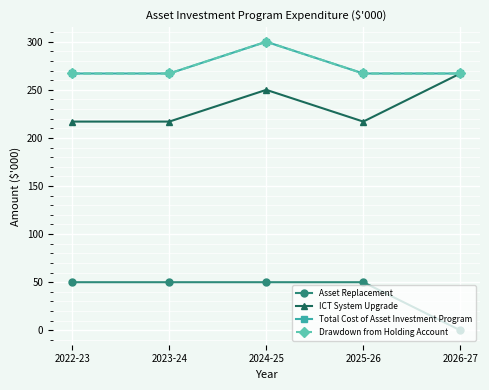

Is it true that Total Cost of Asset Investment Program equals 267 at 2025-26?

True